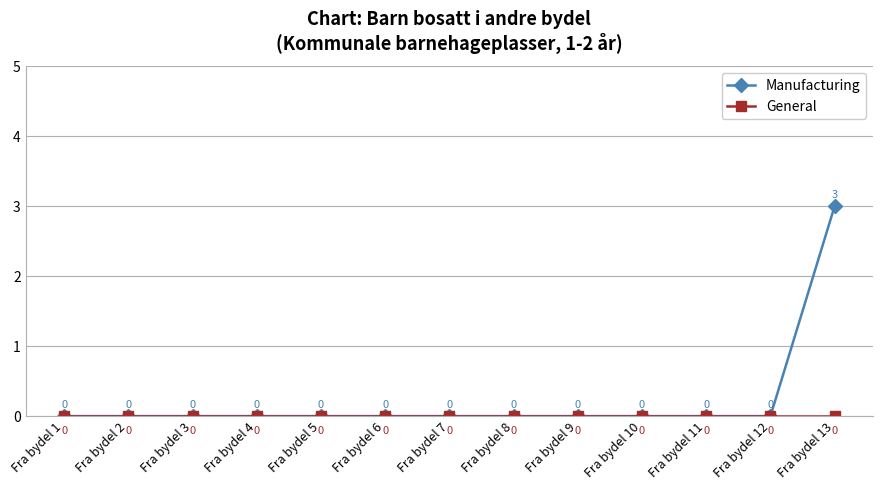

Which series has the largest range (max minus min)?

Manufacturing